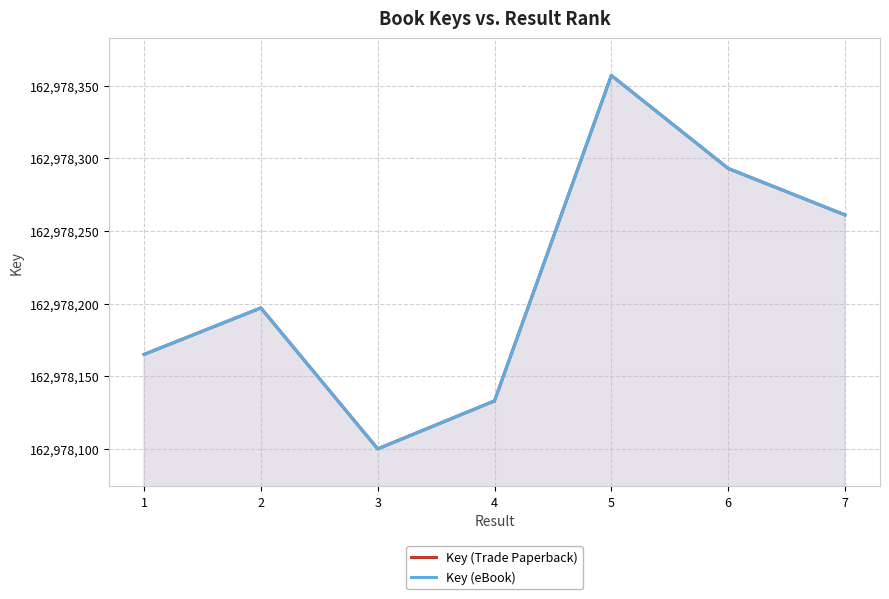

How many lines are shown in the chart?

2